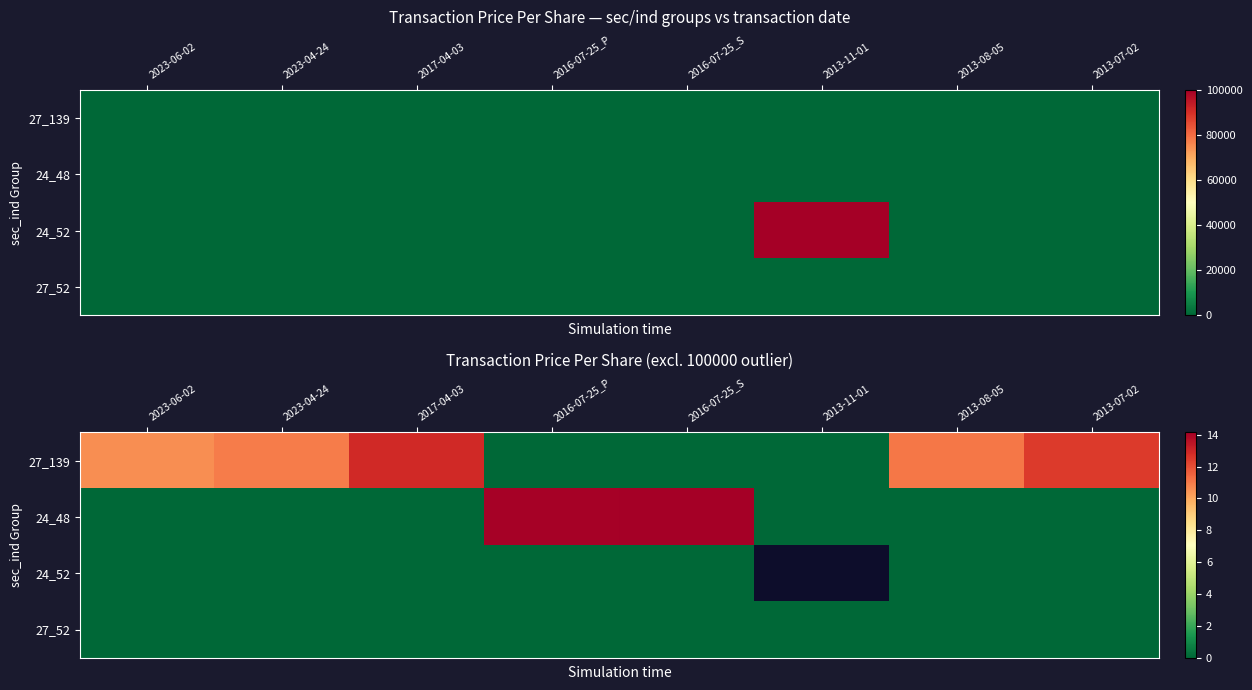

List the series in order of their peak value, lowest first.

24_52, 27_52, 27_139, 24_48